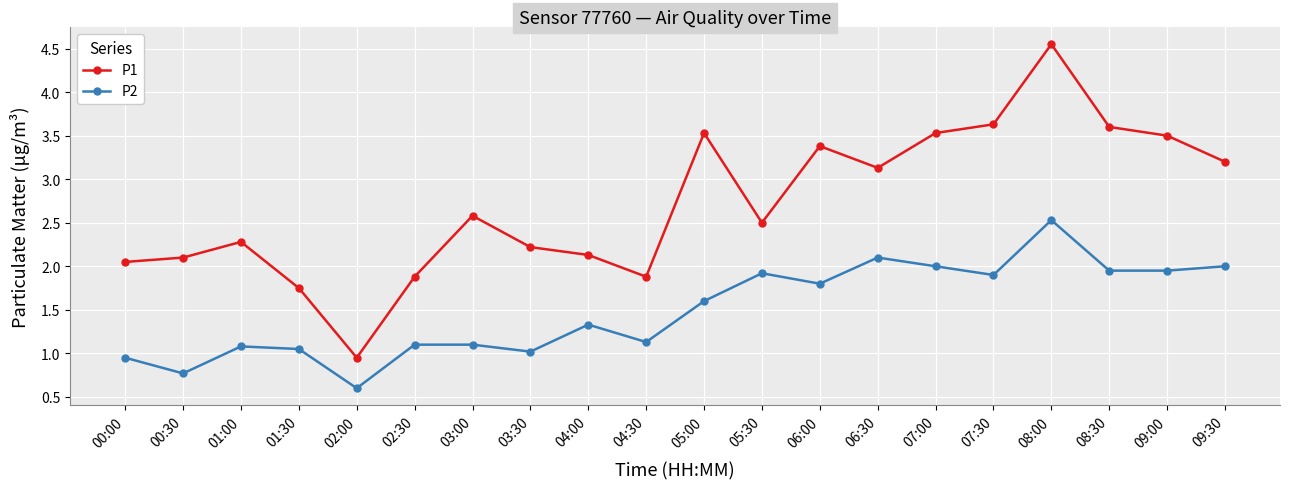

True or false: P1 and P2 intersect in this chart.

False